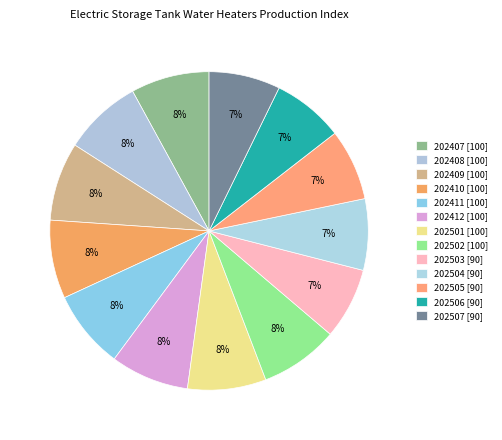

Count the number of slices in the pie.

13